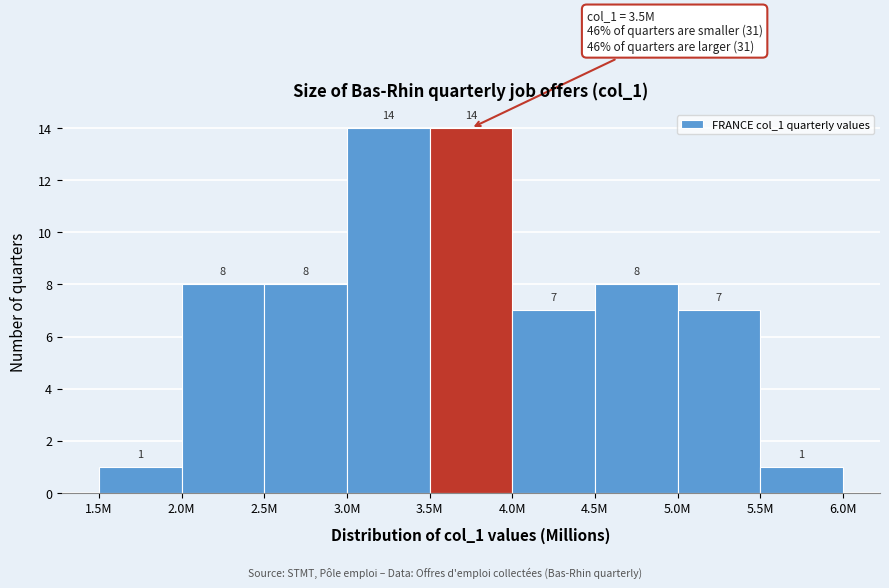

Reading right to left, extract all data points from this chart.

5.5M=1	5.0M=7	4.5M=8	4.0M=7	3.5M=14	3.0M=14	2.5M=8	2.0M=8	1.5M=1